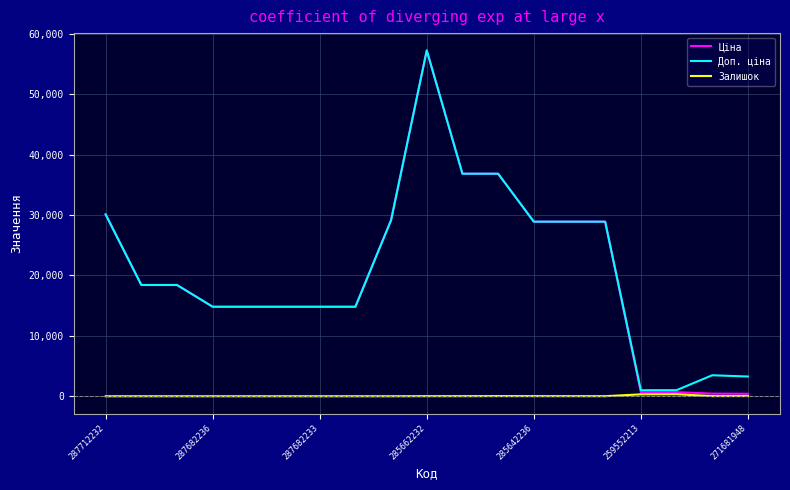

Which series has the widest spread of values?

Ціна